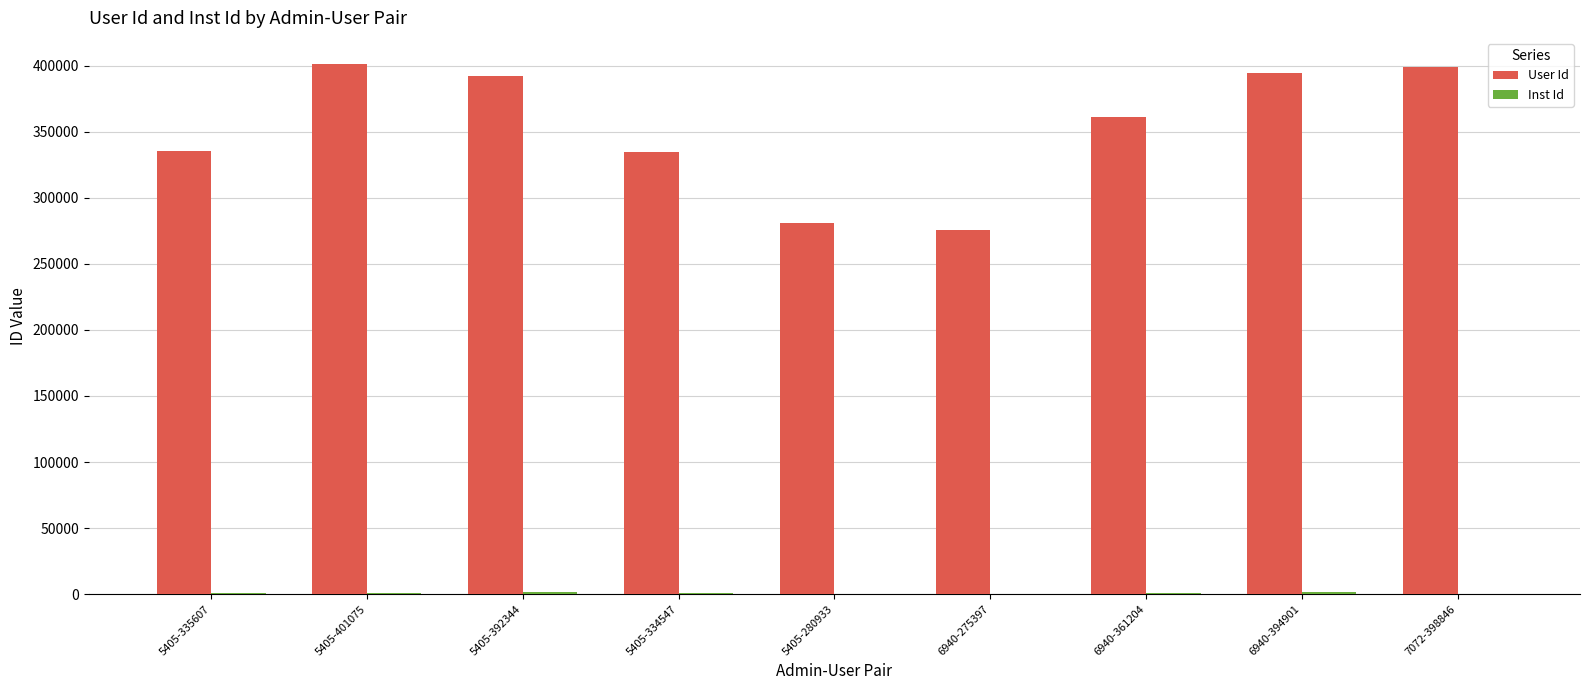

The value of User Id at 5405-392344 is 693488. True or false?

False